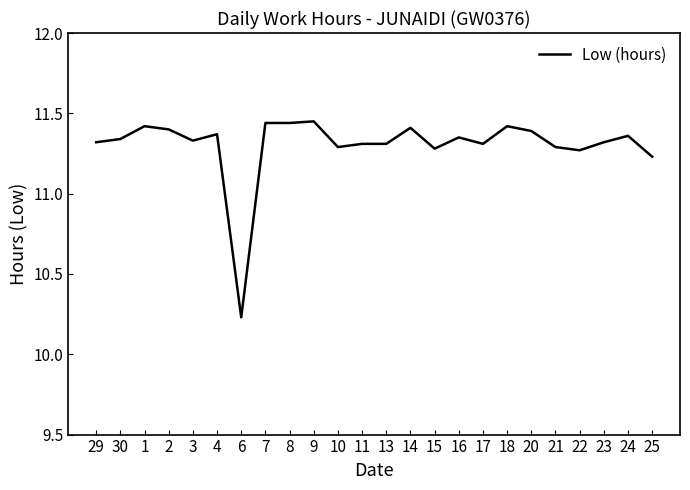

How many distinct data groups are displayed?

1